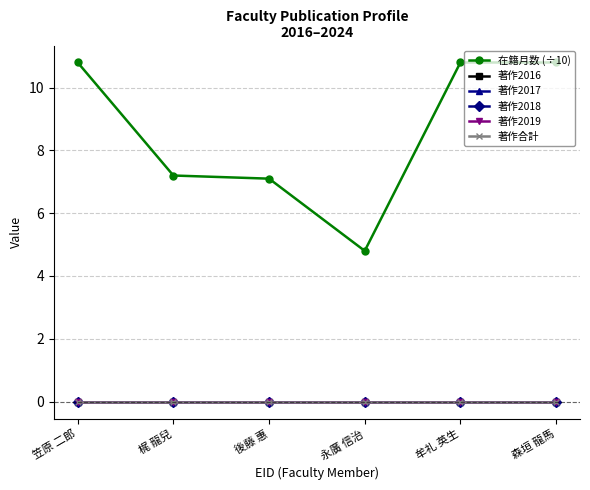

At 笠原 二郎, list the series in order from largest to smallest.

在籍月数 (÷10), 著作2016, 著作2017, 著作2018, 著作2019, 著作合計